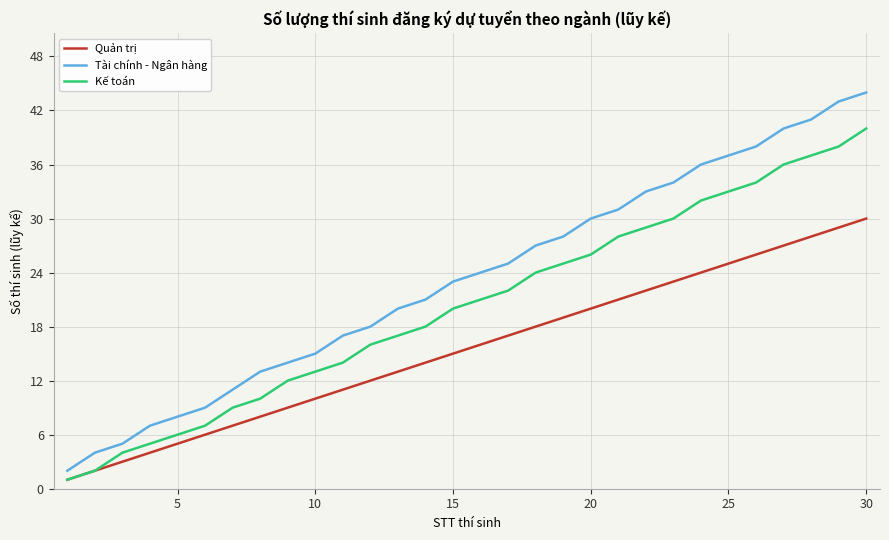

Rank the series by their average value, from highest to lowest.

Tài chính - Ngân hàng, Kế toán, Quản trị